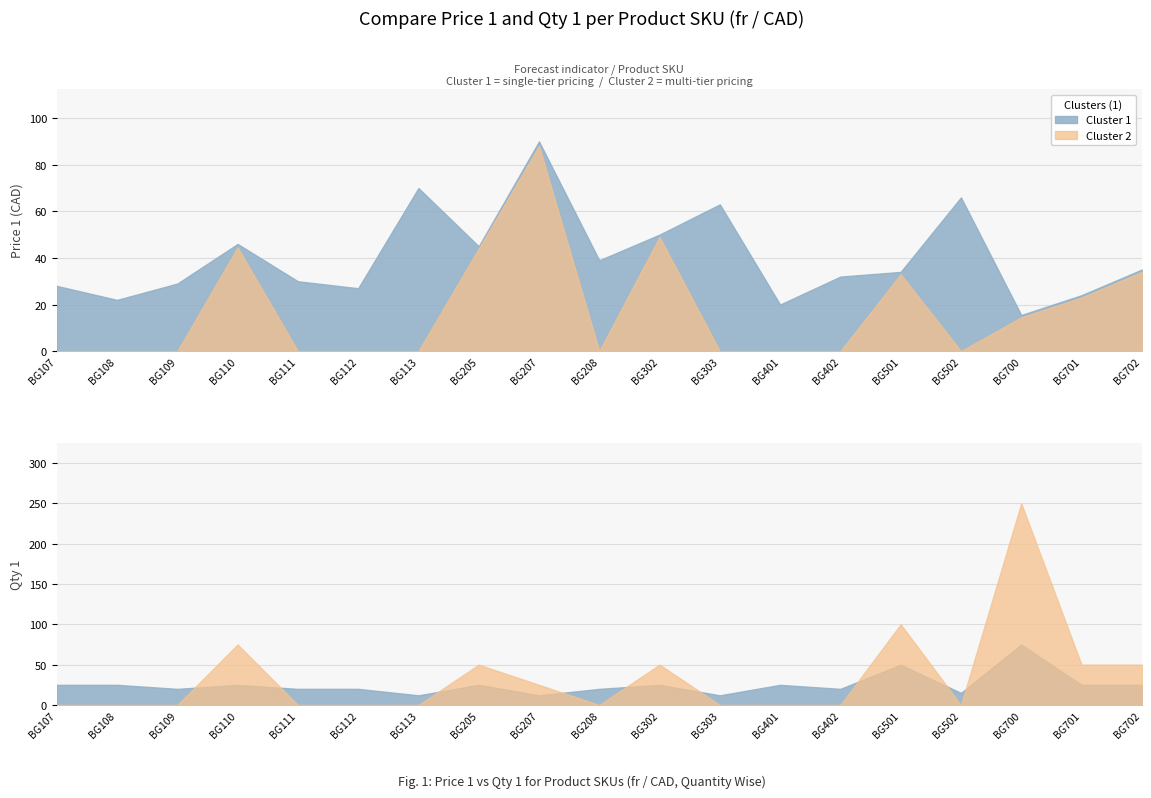

Where is Cluster 2 nearest to the value 44?

BG205